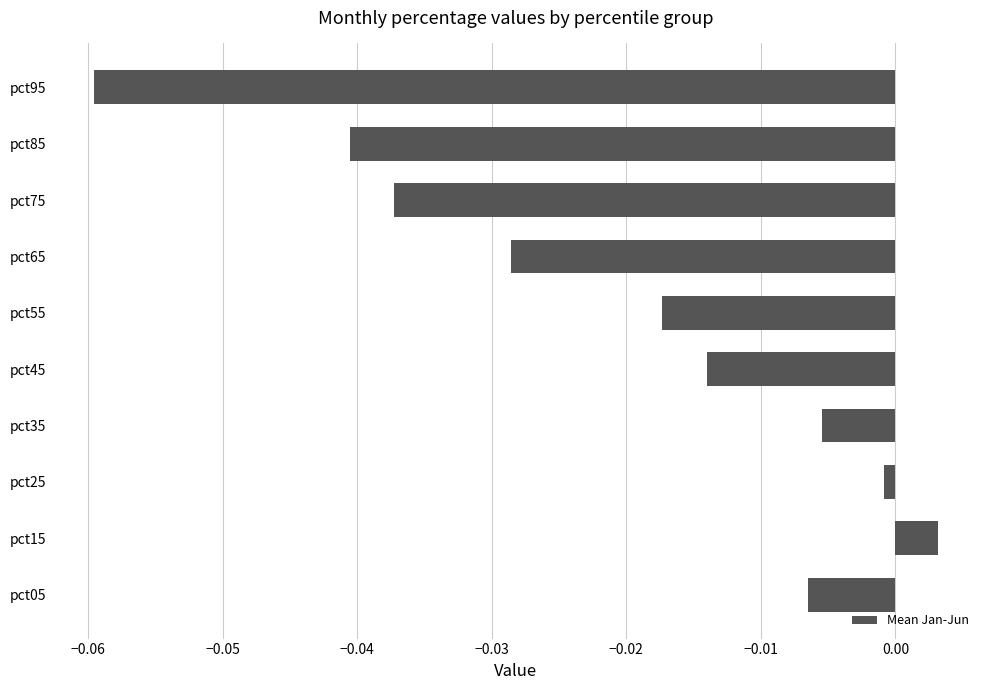

List the labels in order of value, smallest first.

pct95, pct85, pct75, pct65, pct55, pct45, pct05, pct35, pct25, pct15